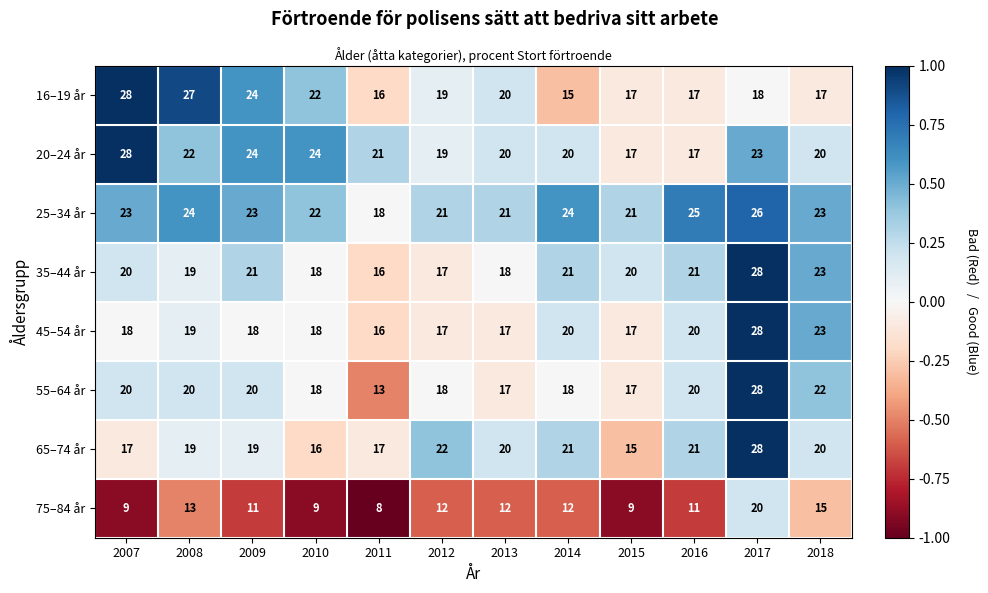

What is the sum of the 55–64 år values at 2011 and 2010?

31